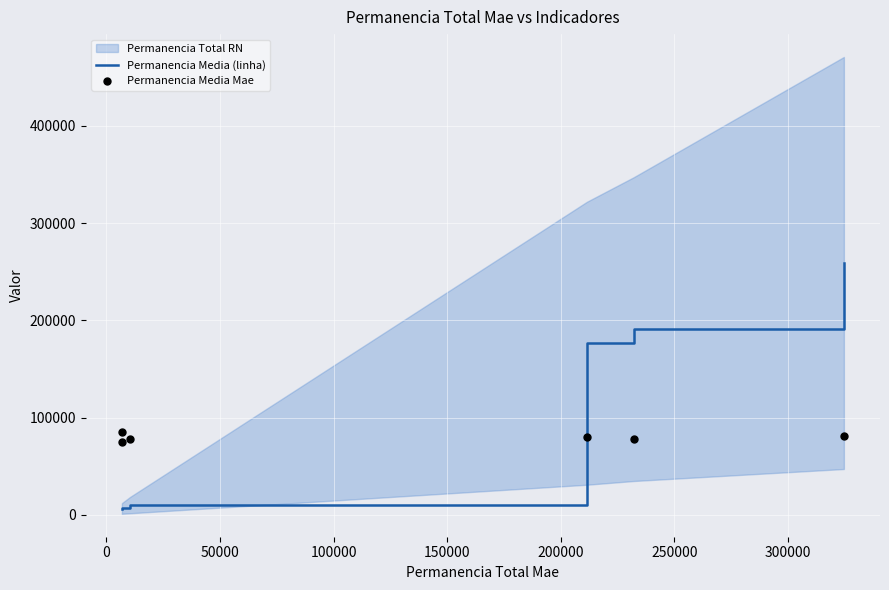

What is the maximum value for Permanencia Media (linha)?

258998.0